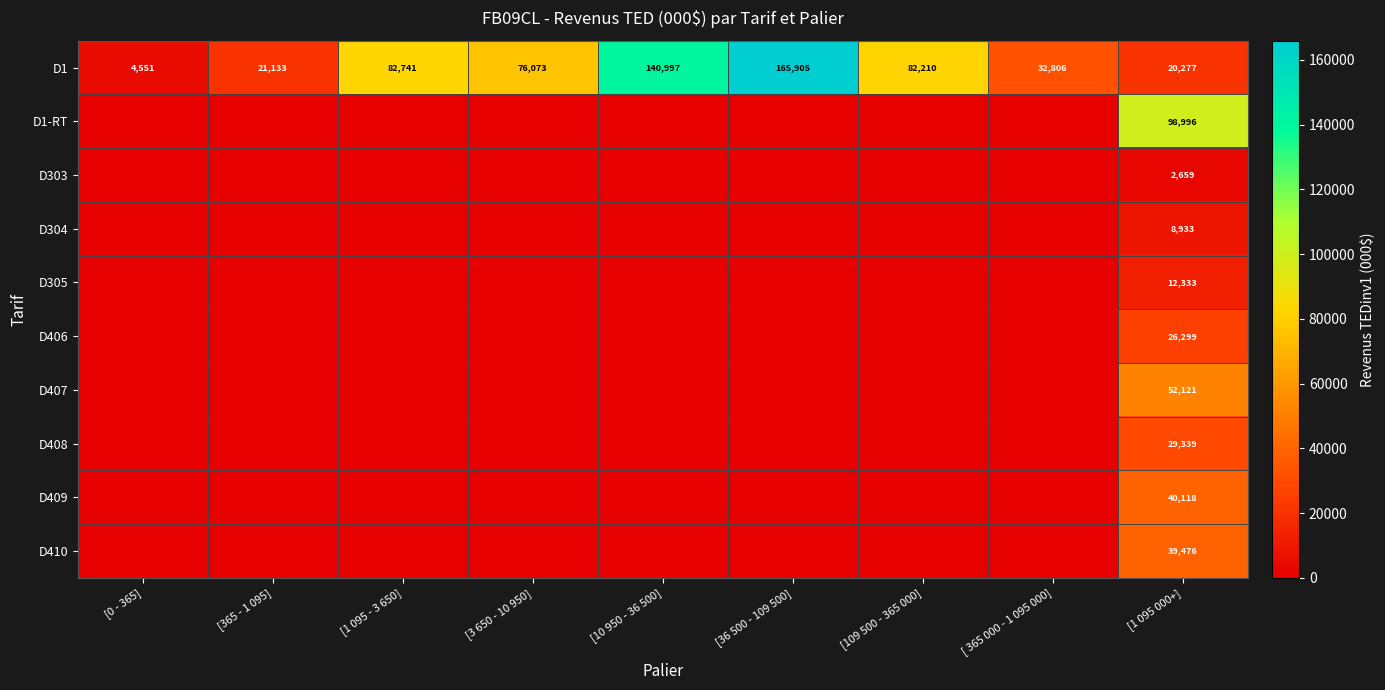

The value of D1 at [1 095 - 3 650] is 82741. True or false?

True